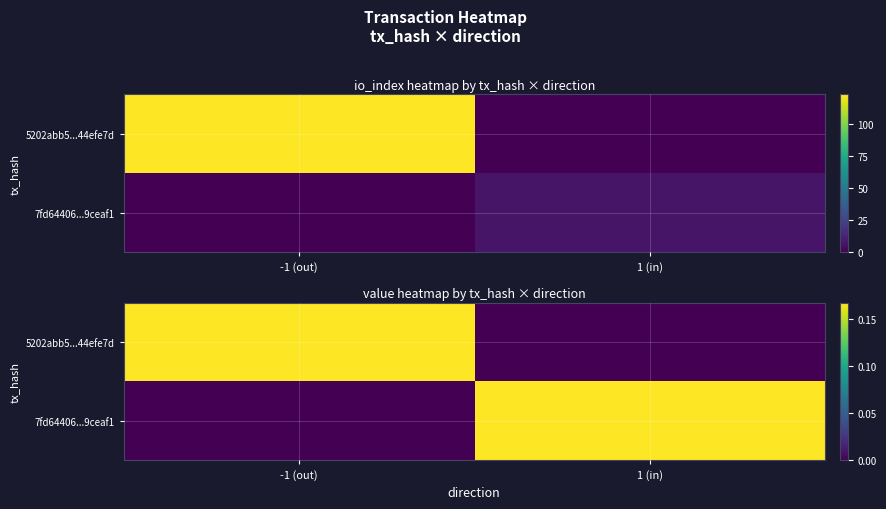

Which series has the largest total across all categories?

5202abb5...44efe7d